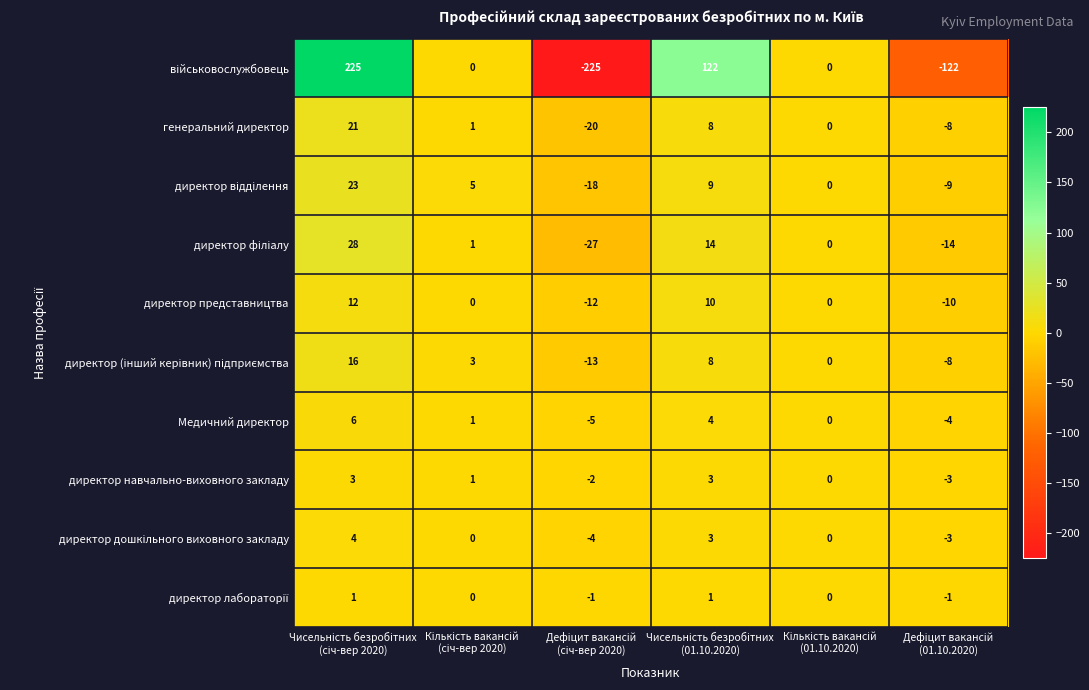

What is the greatest value displayed?

225